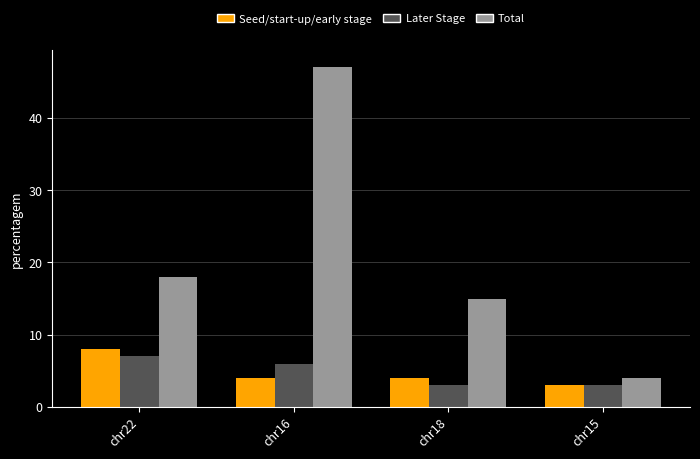

At chr16, list the series in order from largest to smallest.

Total, Later Stage, Seed/start-up/early stage